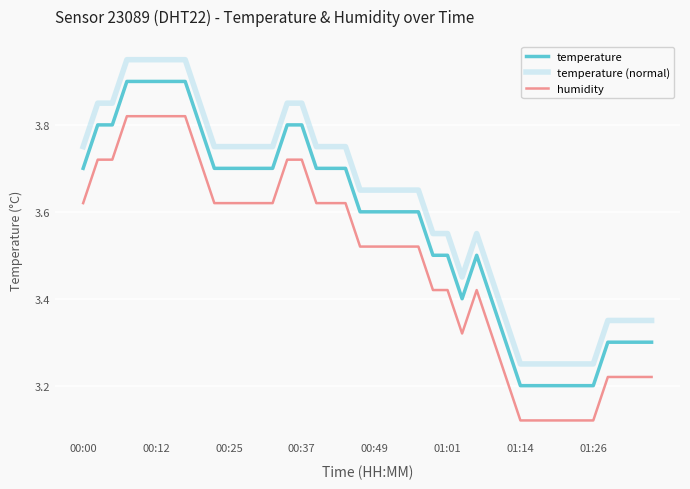

What is the difference between the maximum and minimum values in the humidity series?

0.7